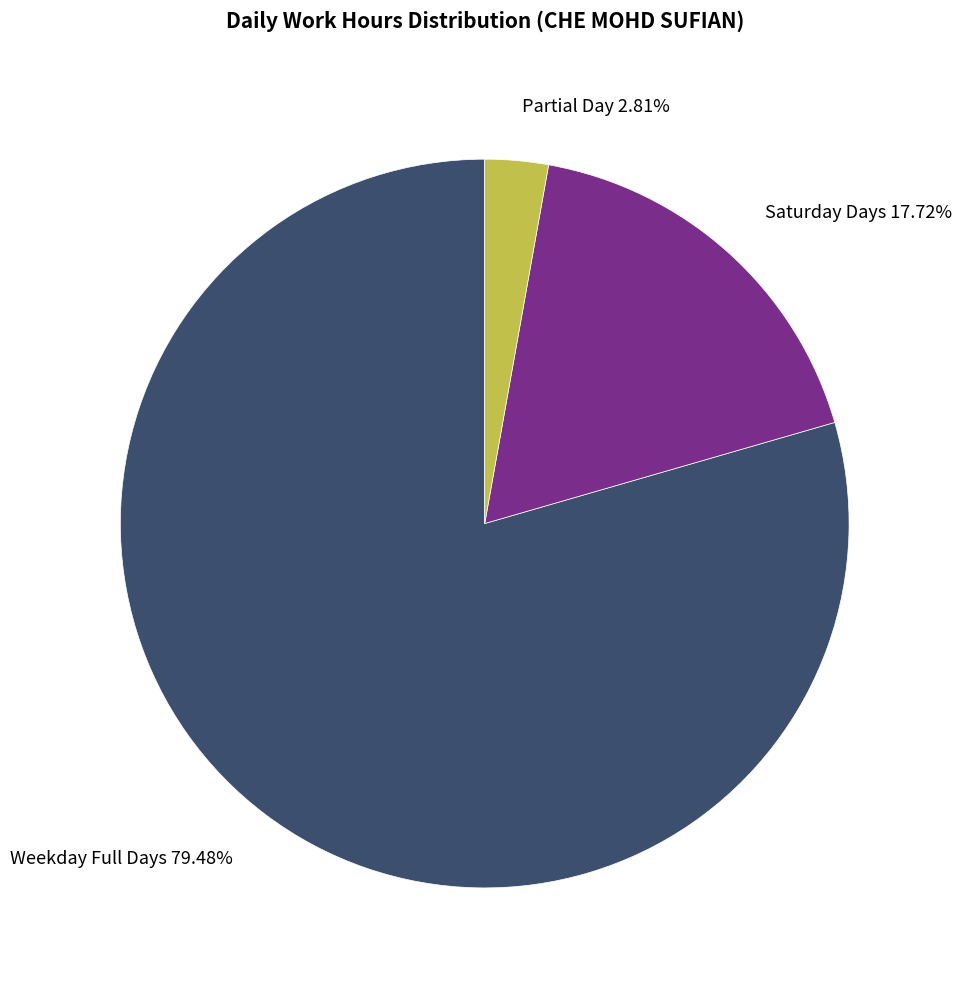

To the nearest percent, what is the average slice percentage?

33%